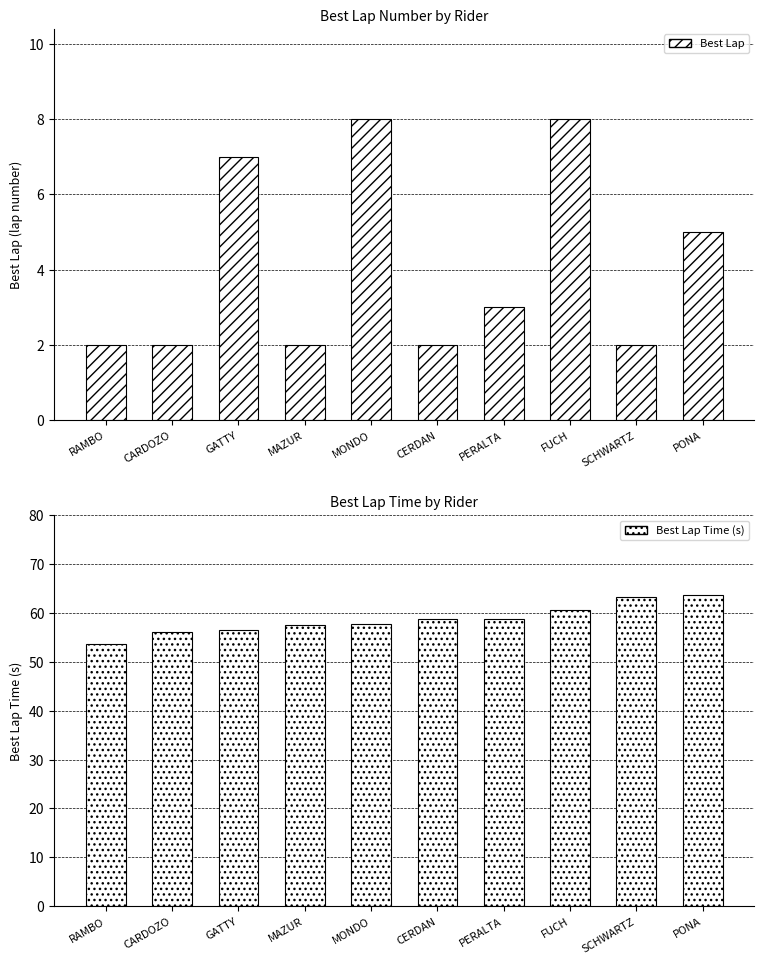

The value of Best Lap Time (s) at GATTY is 14.7. True or false?

False